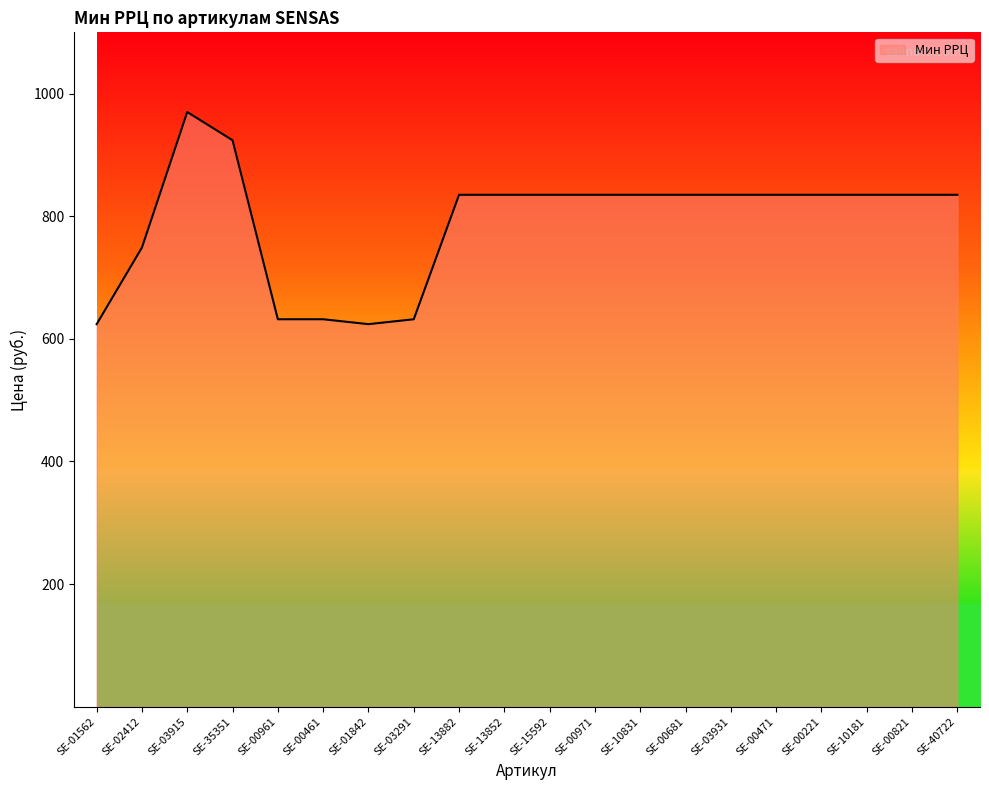

What is the smallest value displayed?

624